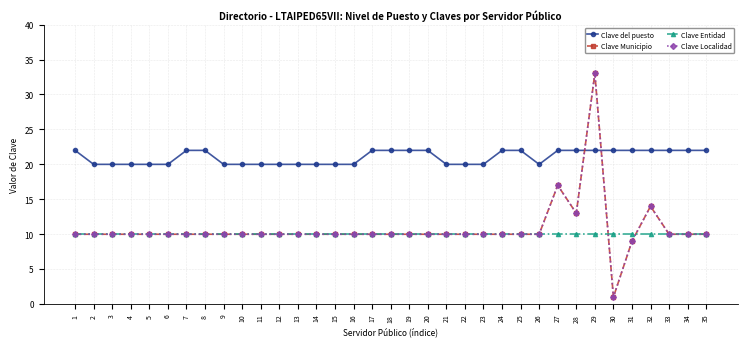

Reading left to right, list all the values displayed in this chart.

Clave del puesto: 22	20	20	20	20	20	22	22	20	20	20	20	20	20	20	20	22	22	22	22	20	20	20	22	22	20	22	22	22	22	22	22	22	22	22
Clave Municipio: 10	10	10	10	10	10	10	10	10	10	10	10	10	10	10	10	10	10	10	10	10	10	10	10	10	10	17	13	33	1	9	14	10	10	10
Clave Entidad: 10	10	10	10	10	10	10	10	10	10	10	10	10	10	10	10	10	10	10	10	10	10	10	10	10	10	10	10	10	10	10	10	10	10	10
Clave Localidad: 10	10	10	10	10	10	10	10	10	10	10	10	10	10	10	10	10	10	10	10	10	10	10	10	10	10	17	13	33	1	9	14	10	10	10